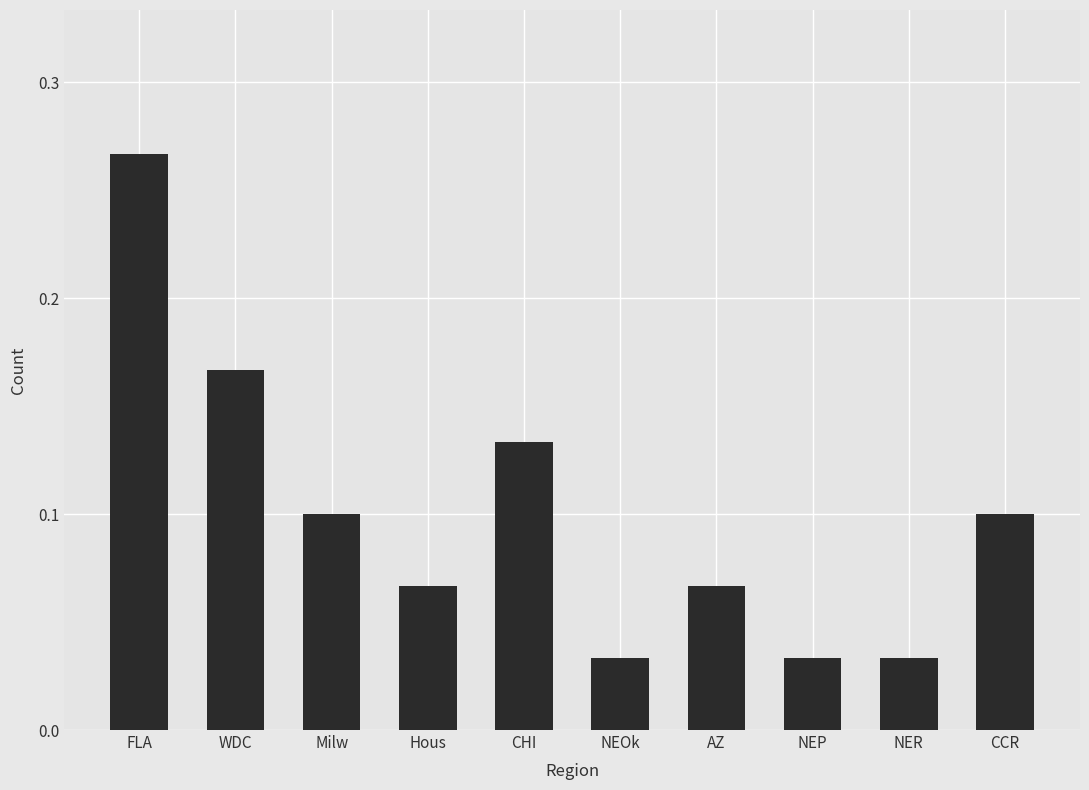

What is the label of the 6th bar from the right?

CHI